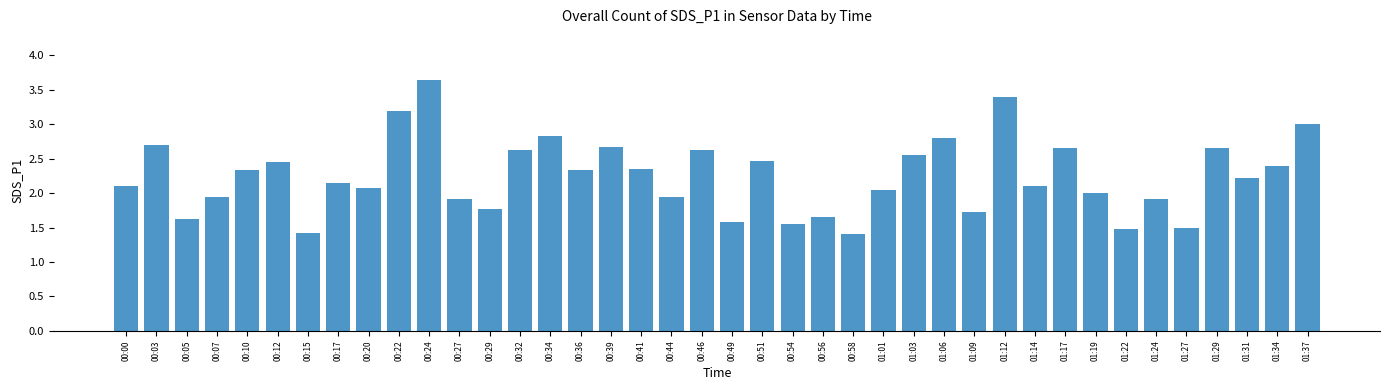

What is the label of the 23rd bar from the left?

00:54